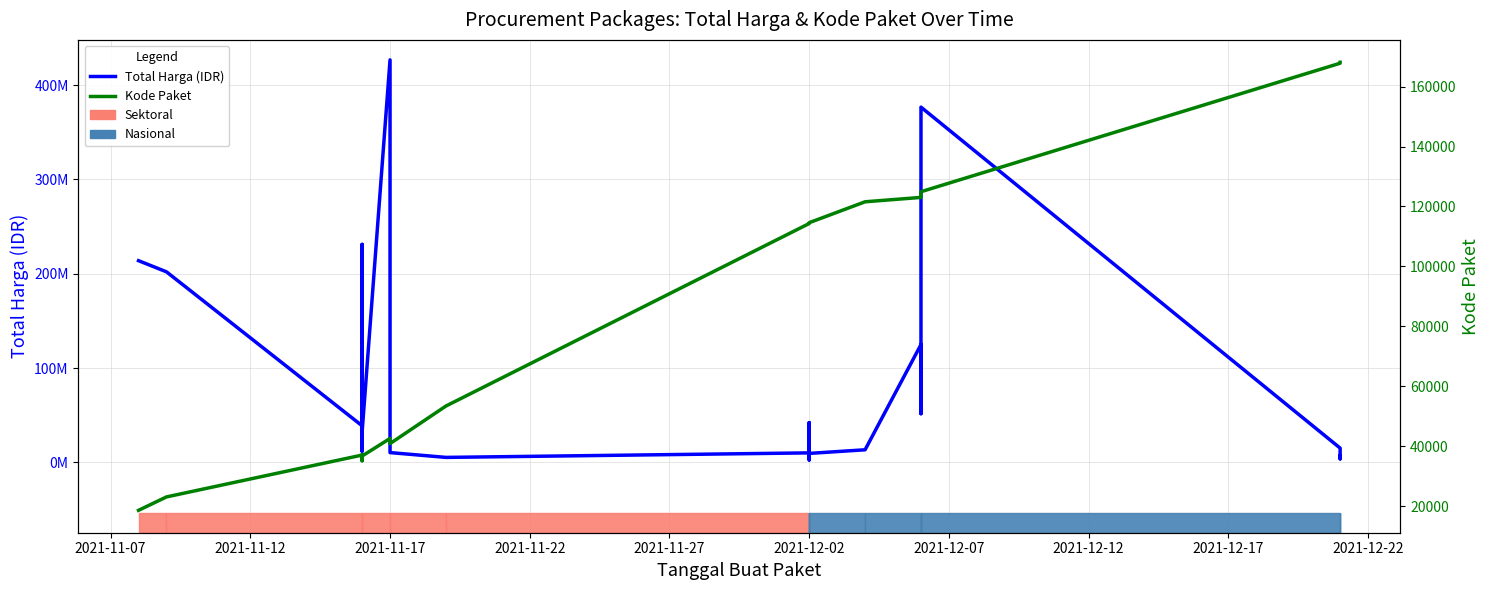

Rank the series at 2021-12-02 from highest to lowest value.

Total Harga (IDR), Kode Paket